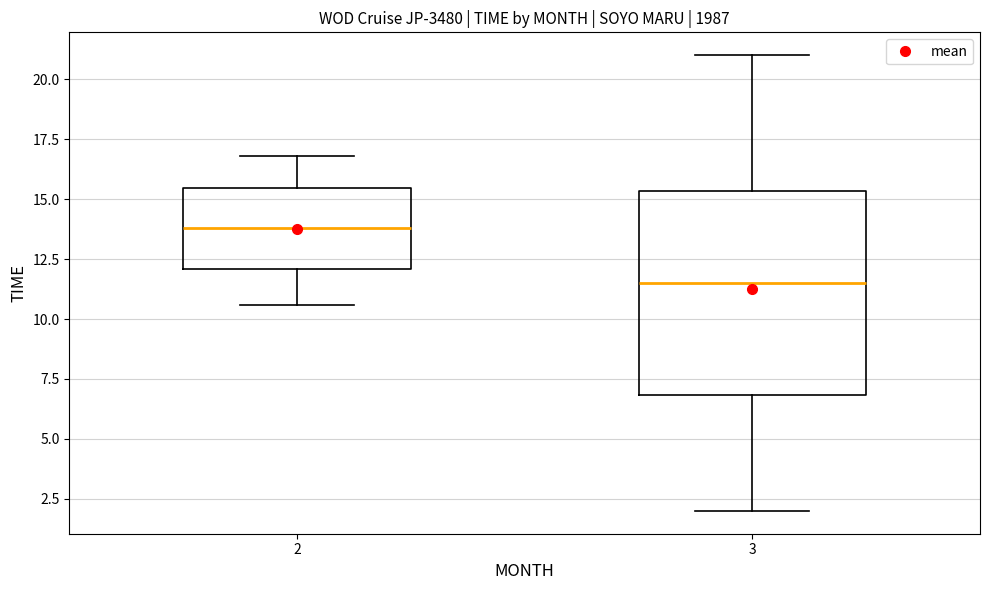

Reading left to right, read every box against the y-axis: the position of its median line, the range the box covers, and the ends of its whiskers. The values are not printed on the chart, so give them approximately, as read against the axis.

2: median 14.0, box 12.0 to 15.5, whiskers 10.5 to 17.0
3: median 11.5, box 7.0 to 15.5, whiskers 2.0 to 21.0